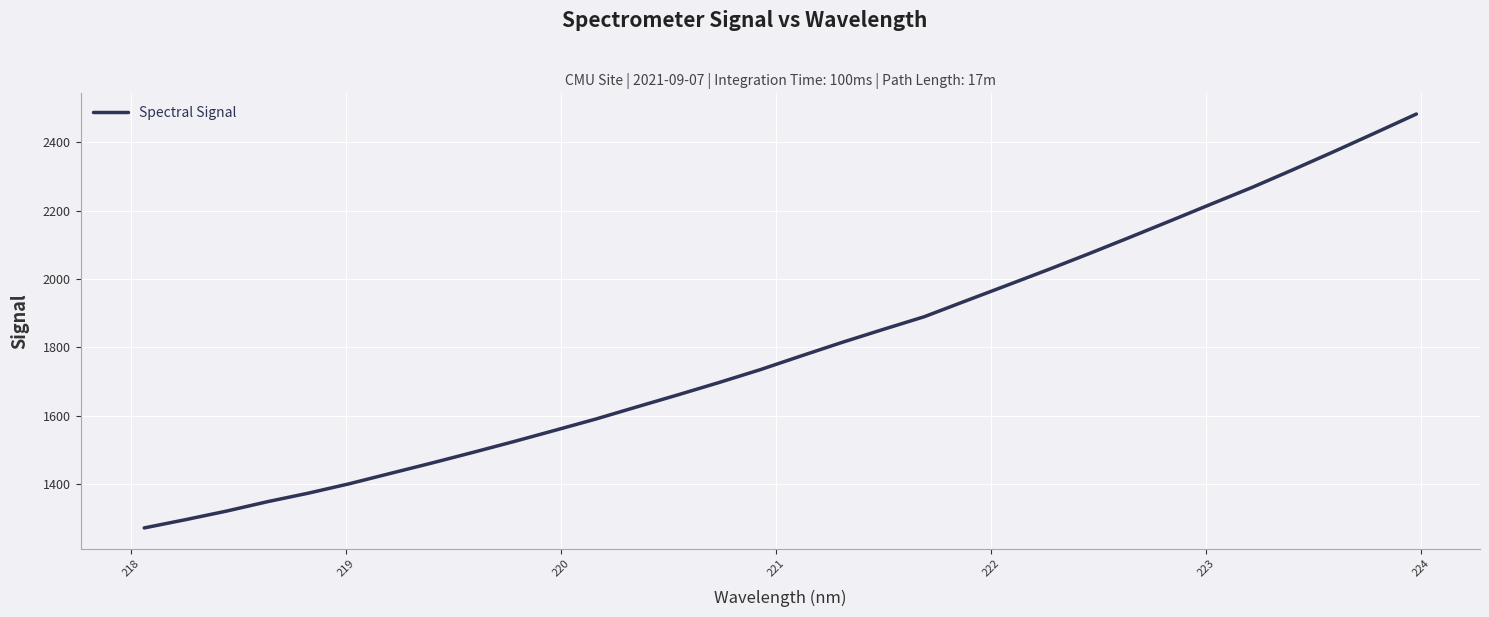

True or false: there are more than 0 points higher than both neighbors.

False